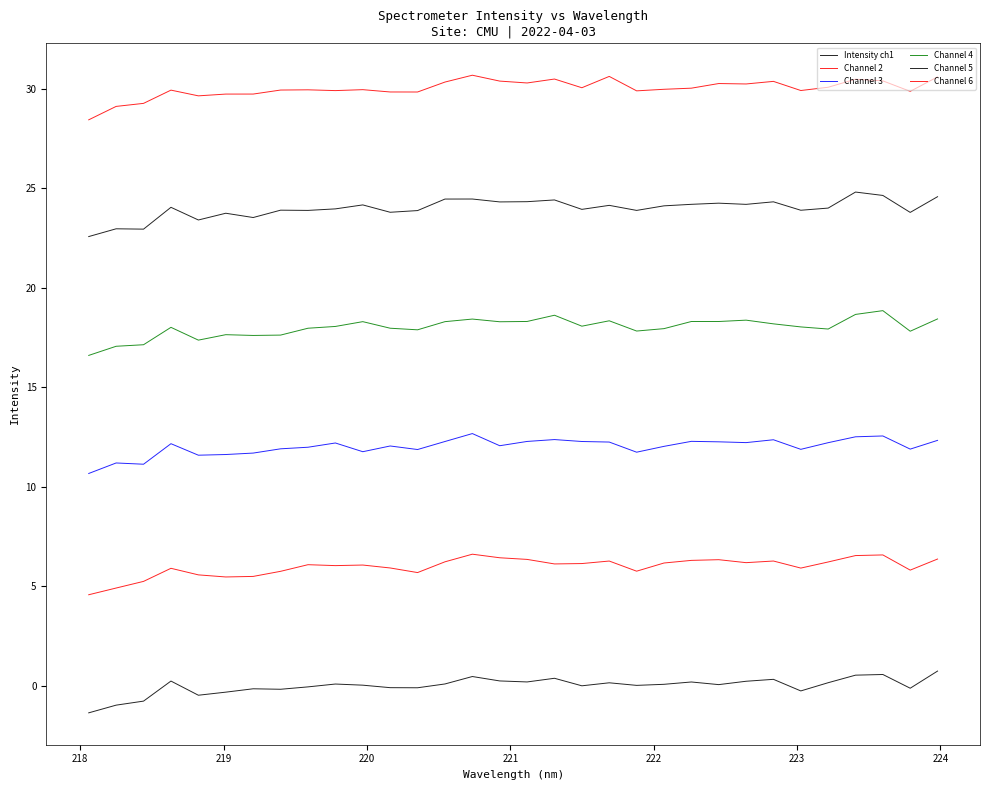

Does the chart display data point markers on the line(s)?

No